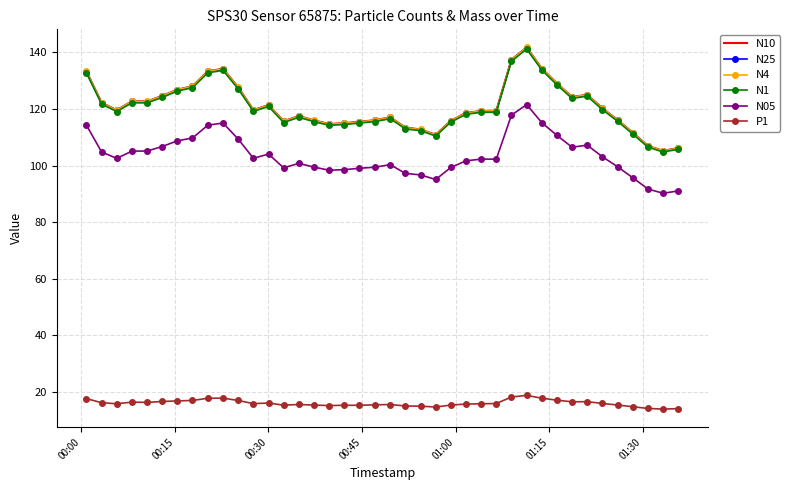

What is the greatest value displayed?

141.8